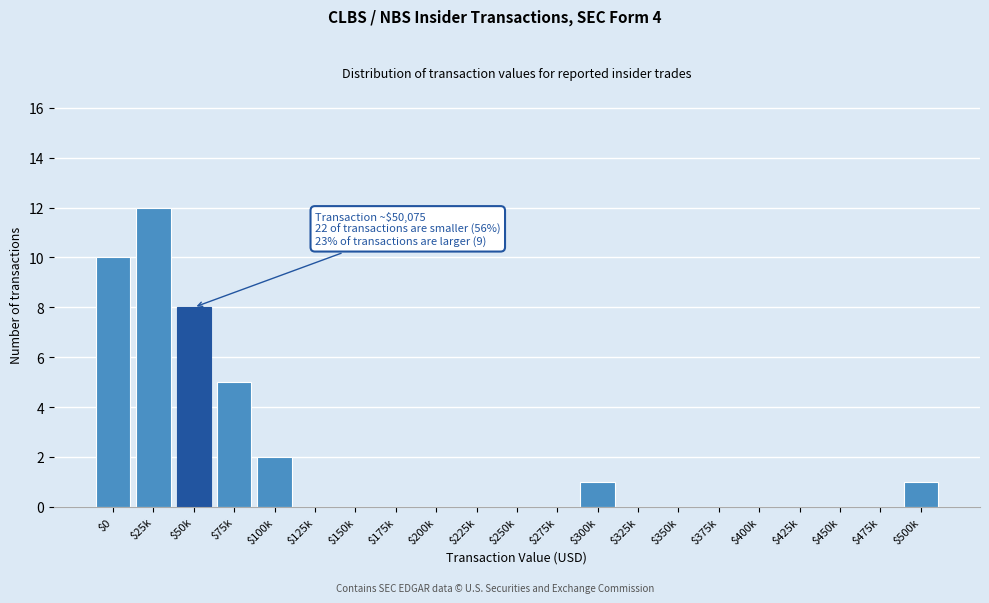

At which label is the value closest to 6?

$75k